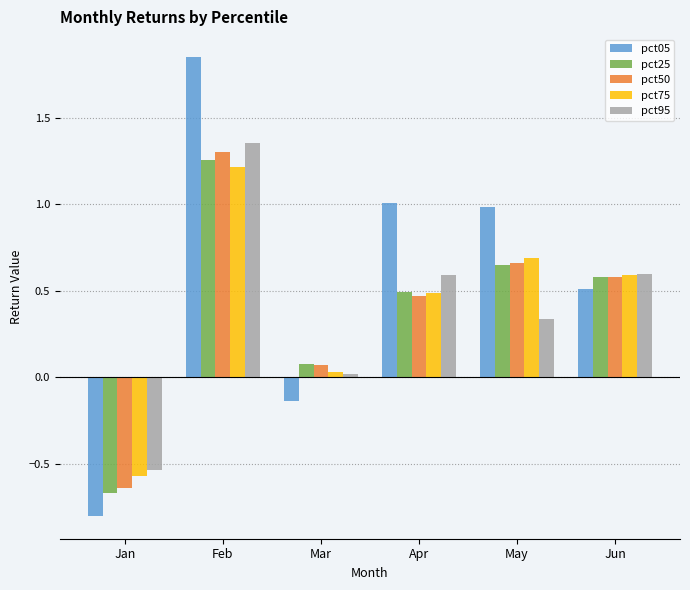

Is the value of pct75 at Jun greater than the value of pct05 at Apr?

No